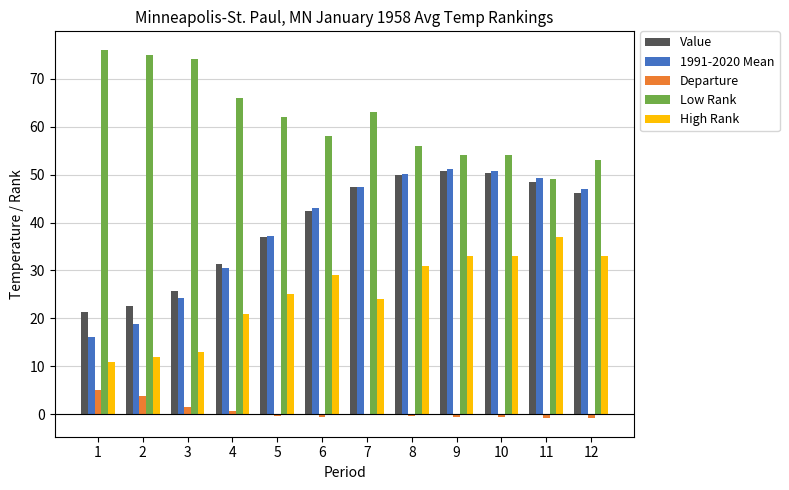

What is the total value across all series at 1?

129.6